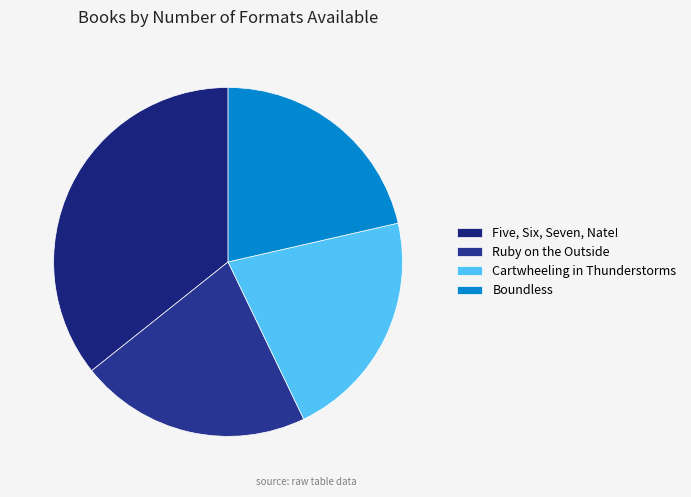

Is there a majority slice in this chart?

No